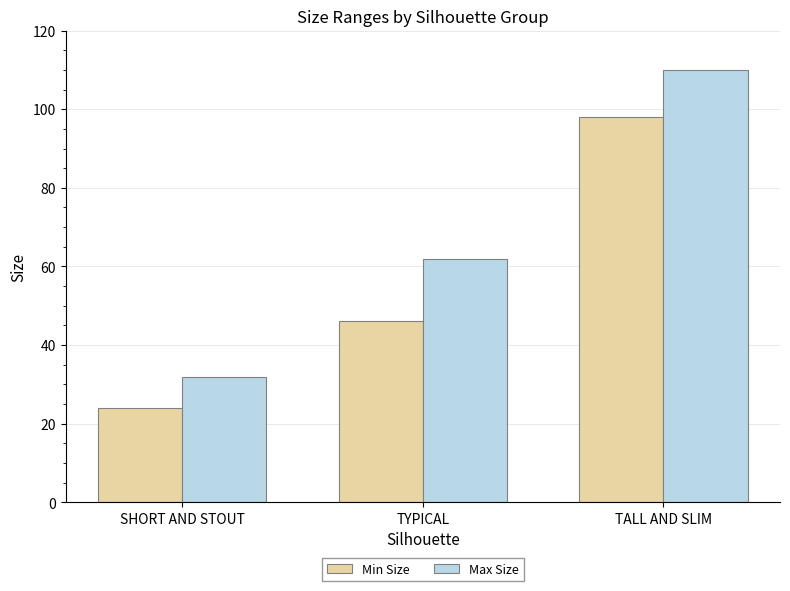

List the series in order of their peak value, lowest first.

Min Size, Max Size